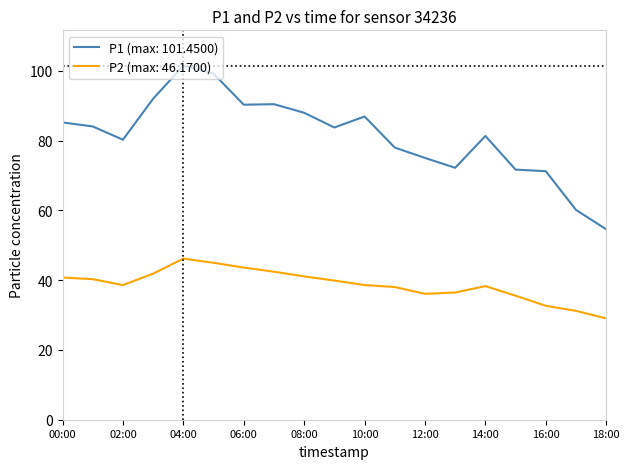

True or false: P2 (max: 46.1700) and P1 (max: 101.4500) intersect in this chart.

False